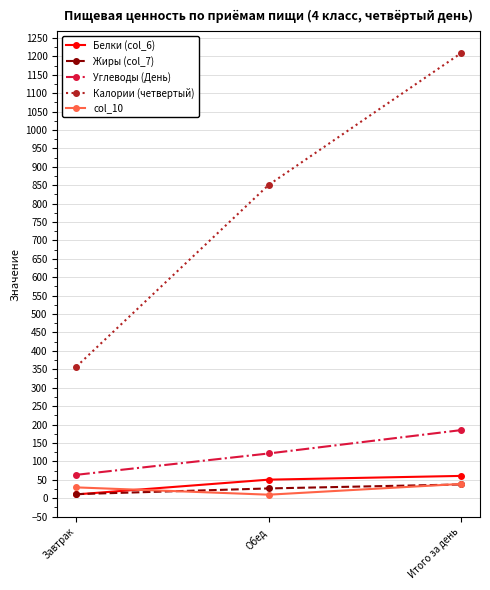

Which category has the lowest value in the Углеводы (День) series?

Завтрак